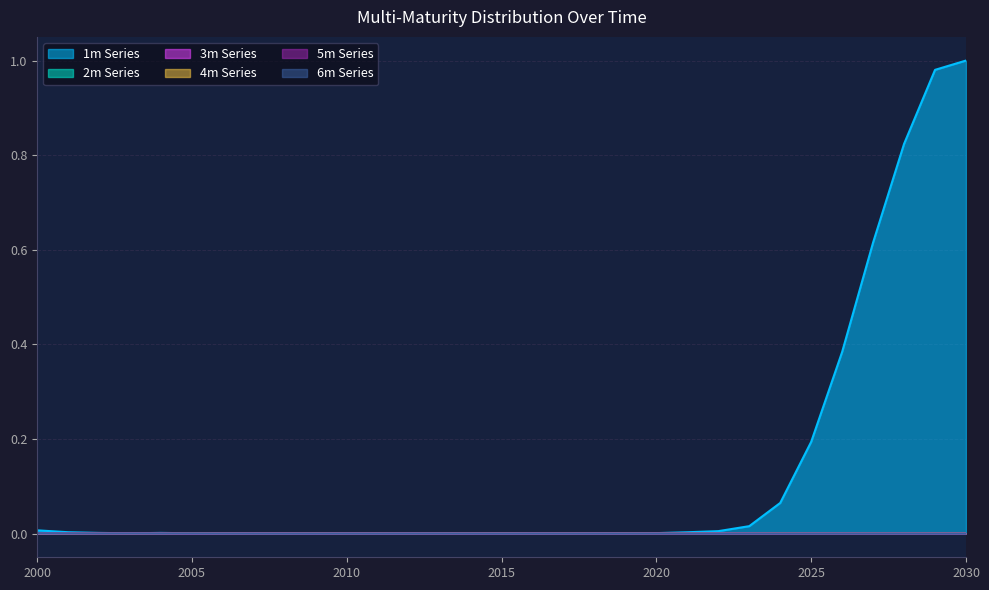

What is the difference between the highest and lowest values at 2029?

1.0